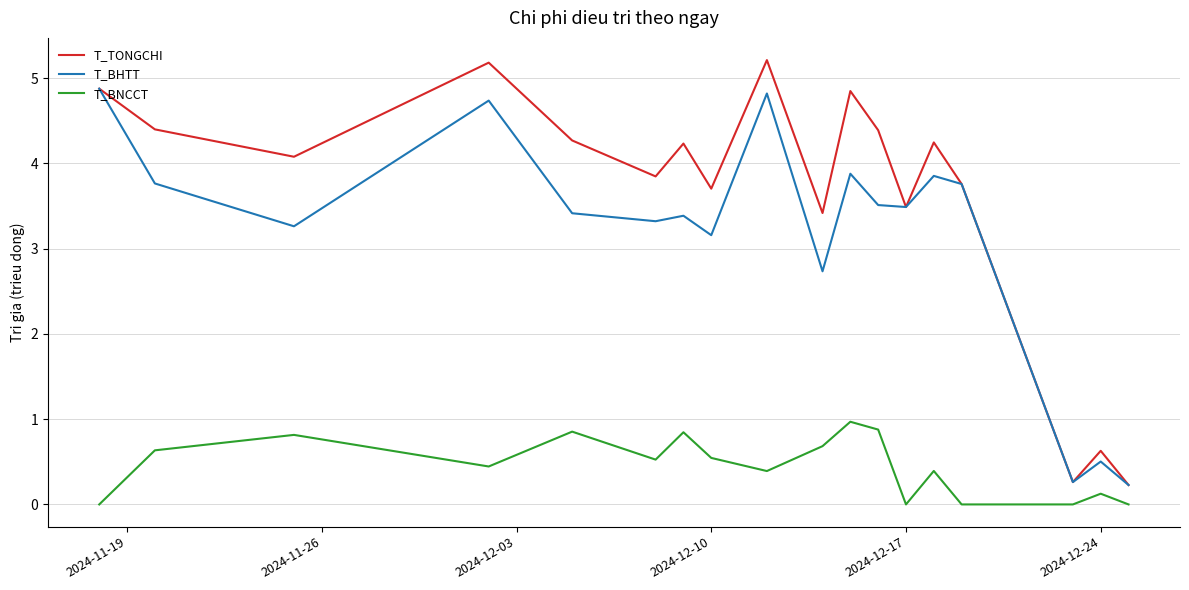

What are all the series names shown in the legend?

T_TONGCHI, T_BHTT, T_BNCCT